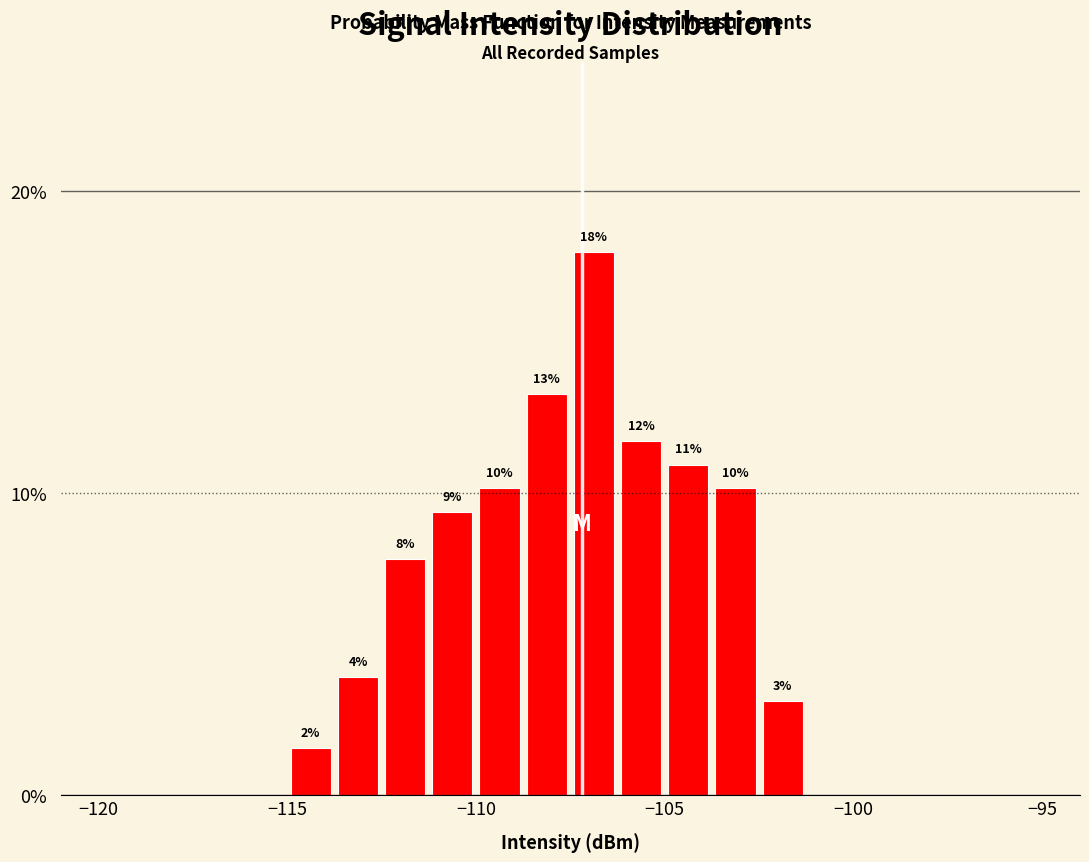

Read against the x-axis, roughly where is the centre of the tallest bar?

-107.0